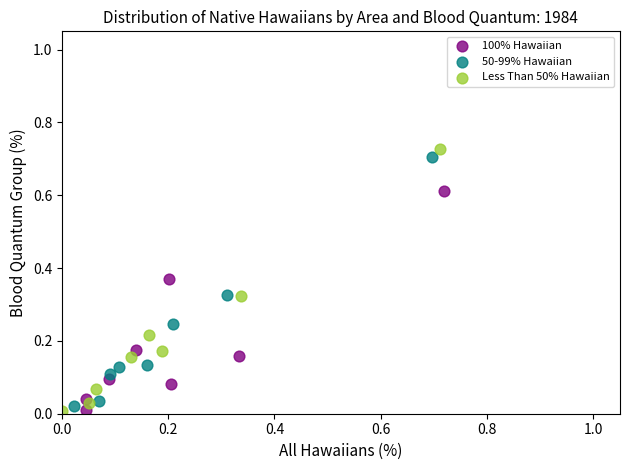

What are all the series names shown in the legend?

100% Hawaiian, 50-99% Hawaiian, Less Than 50% Hawaiian